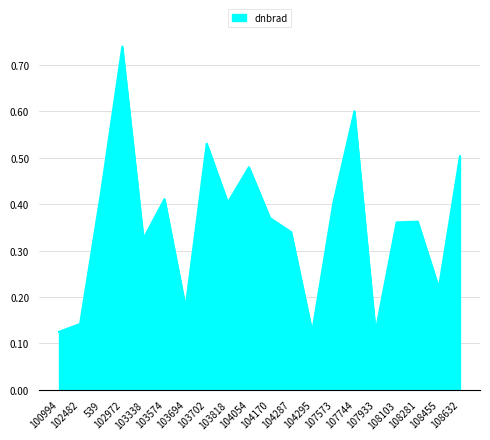

At which label is the value closest to 0?

104295